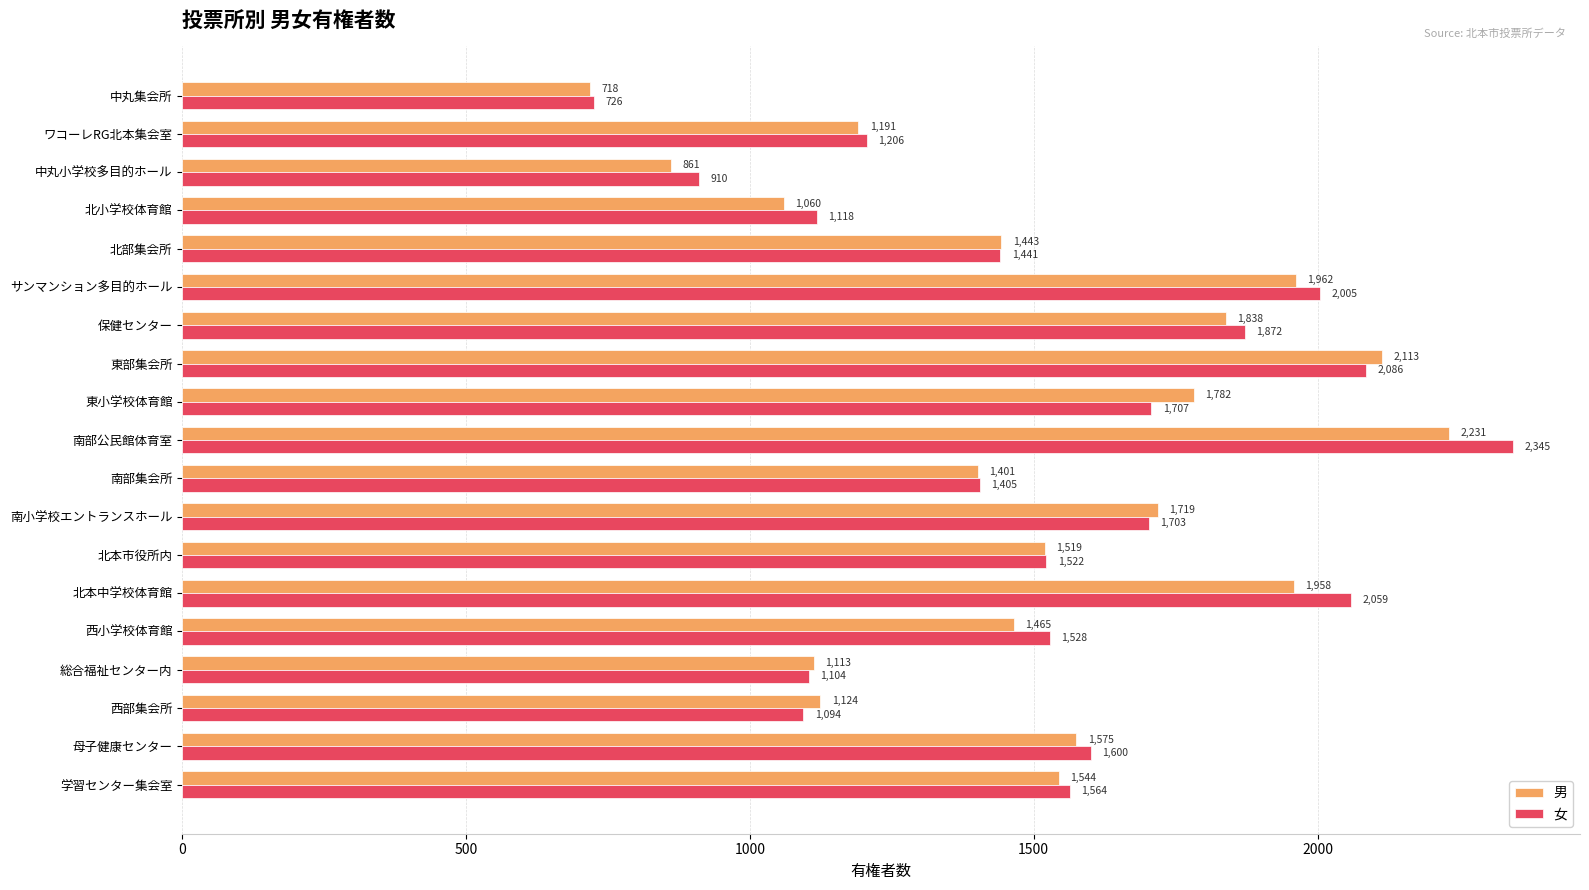

The 男 series shows 1113 at 総合福祉センター内. True or false?

True